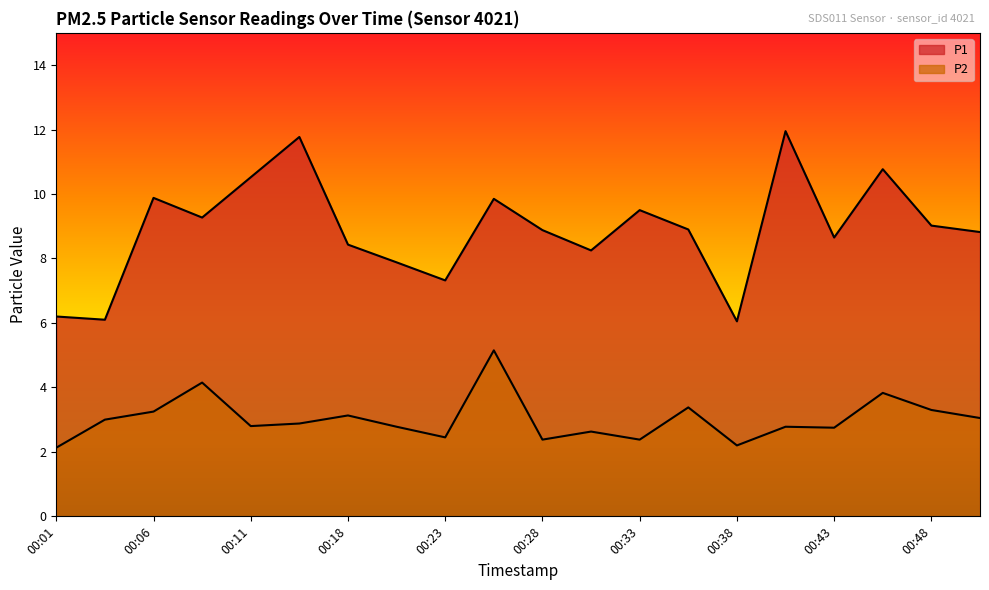

At how many categories does at least one series exceed 7?

17